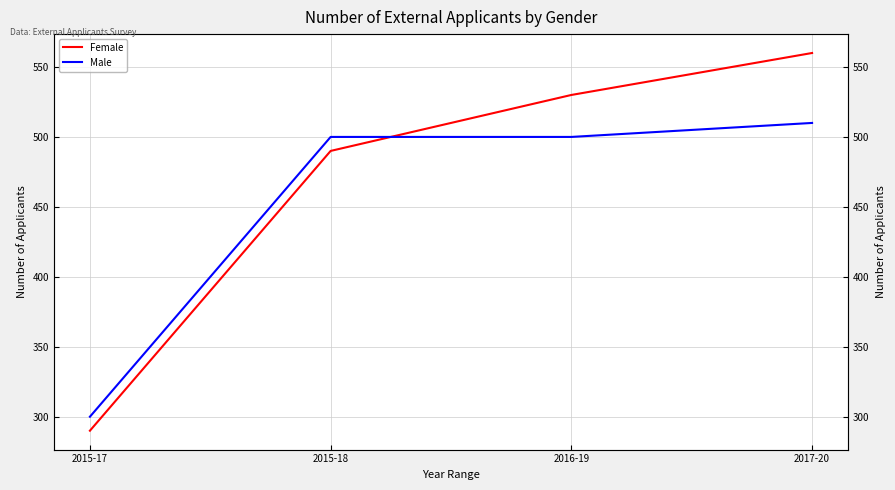

True or false: Male and Female cross at least once.

True